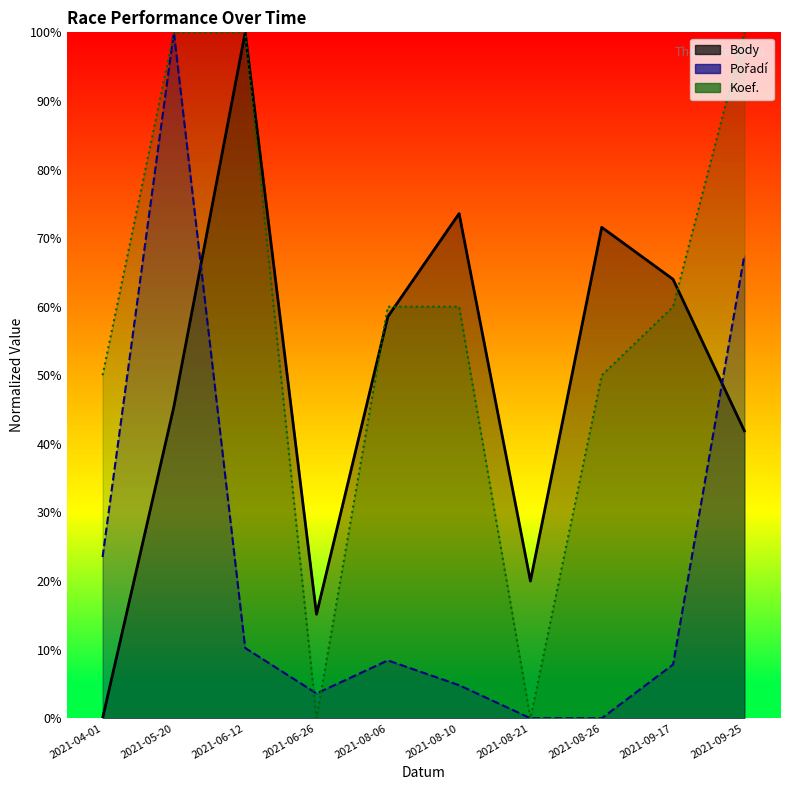

At how many categories does at least one series exceed 0?

10